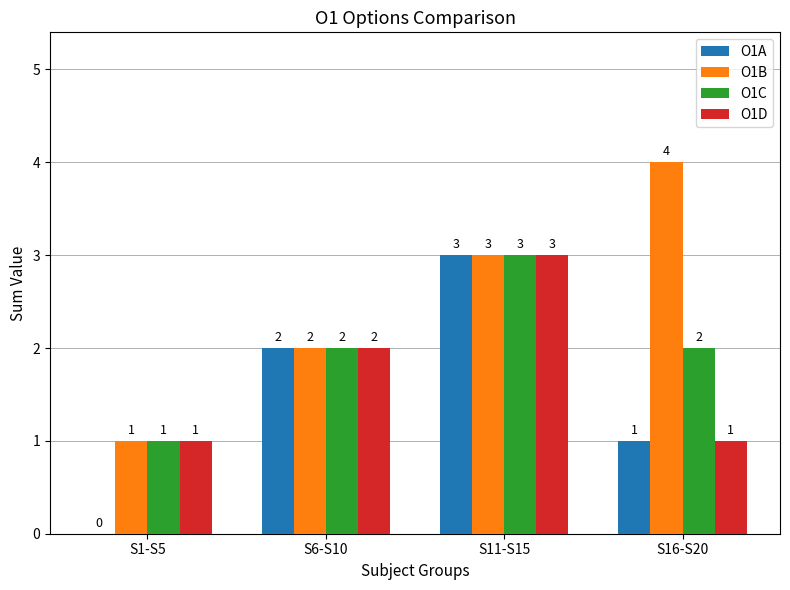

Which category has the highest value in the O1C series?

S11-S15